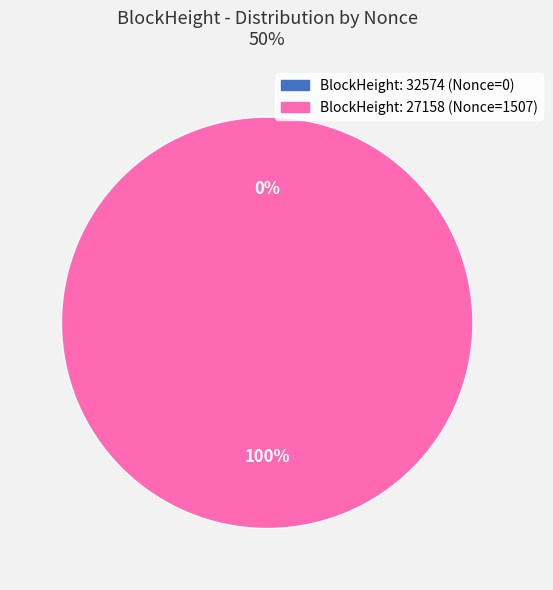

How many slices are in this pie chart?

2